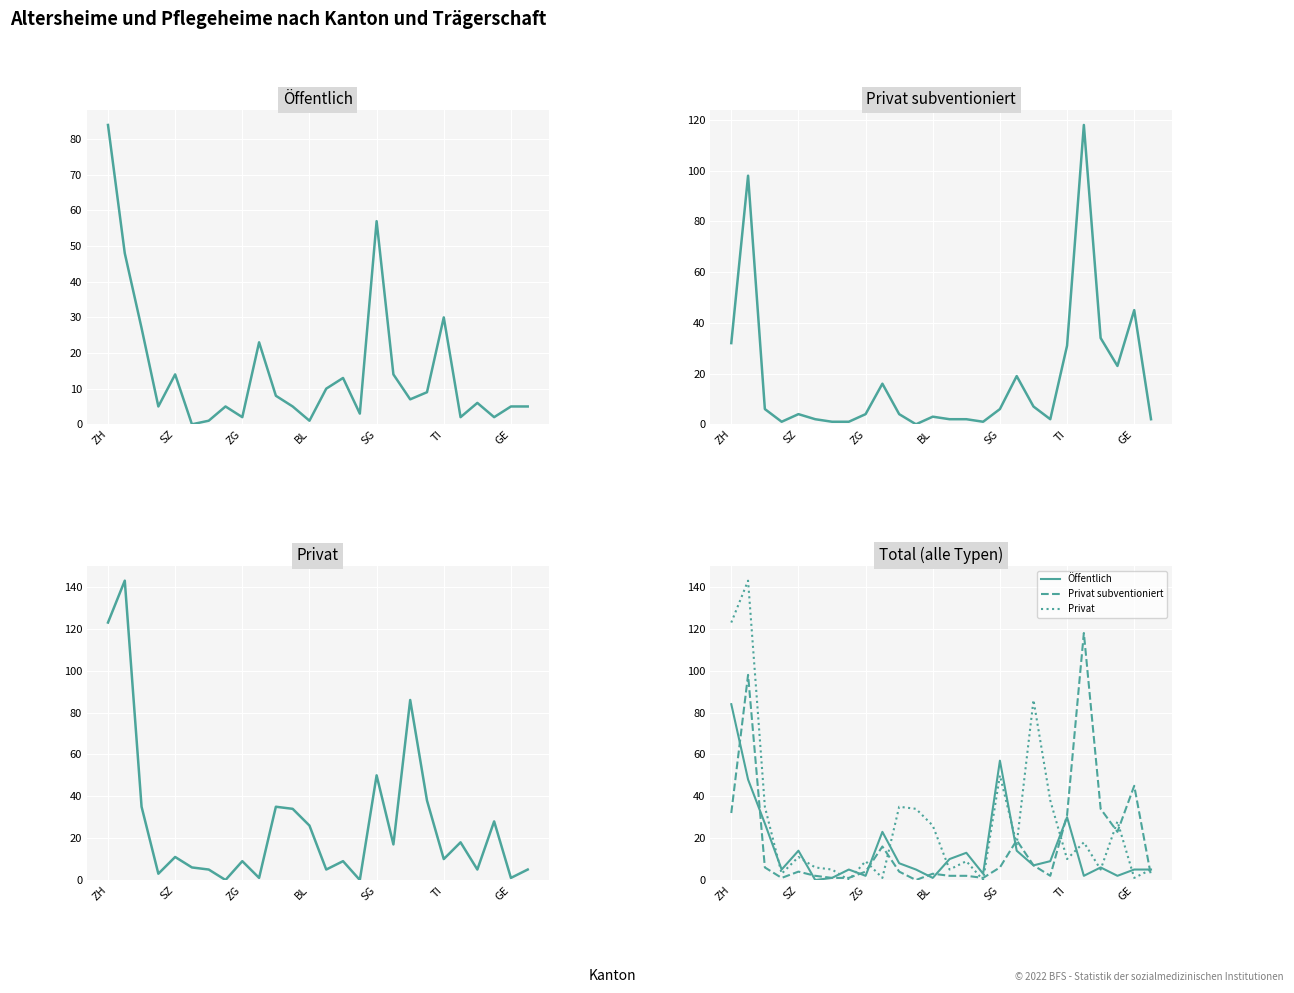

In Privat, how many points are higher than both neighbors (excluding endpoints)?

9